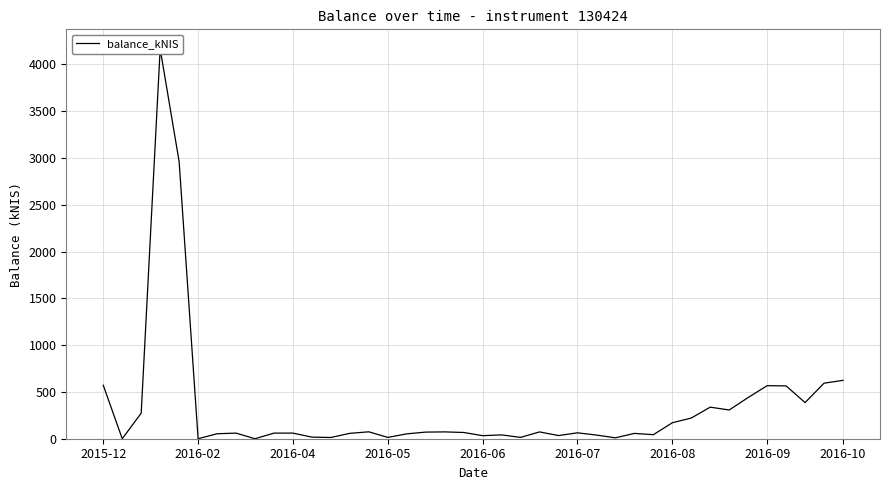

Read the value at 11.

17.1